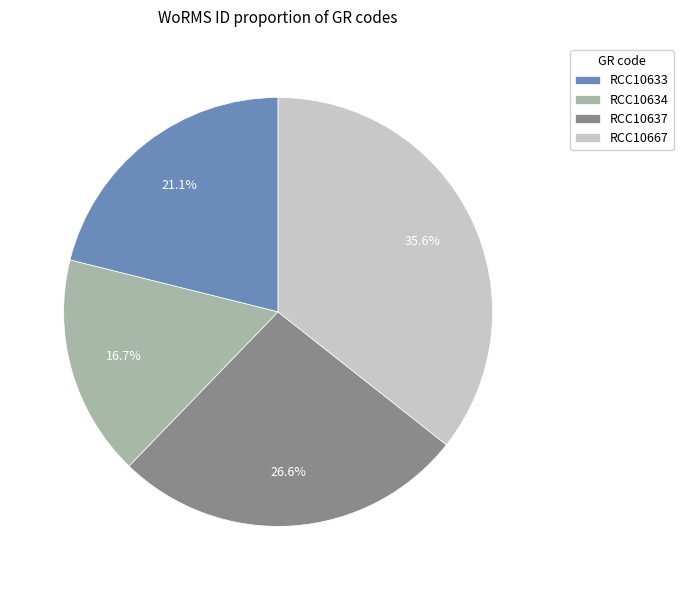

Which has a higher value, RCC10633 or RCC10667?

RCC10667